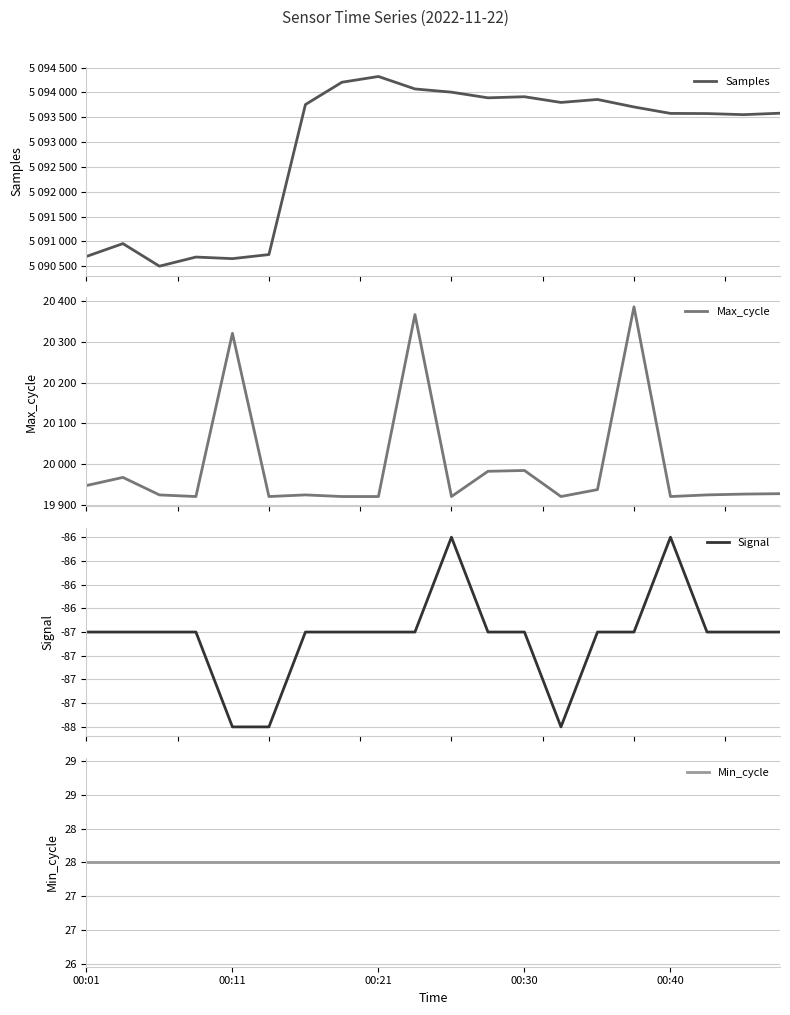

How many interior local valleys does the Signal series have?

1